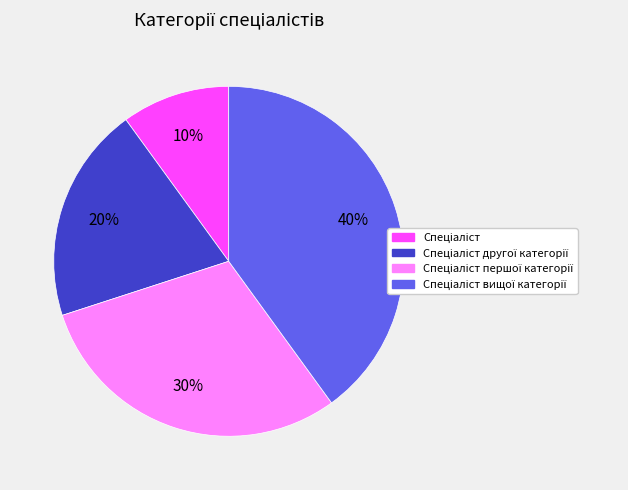

Does any single category account for the majority?

No